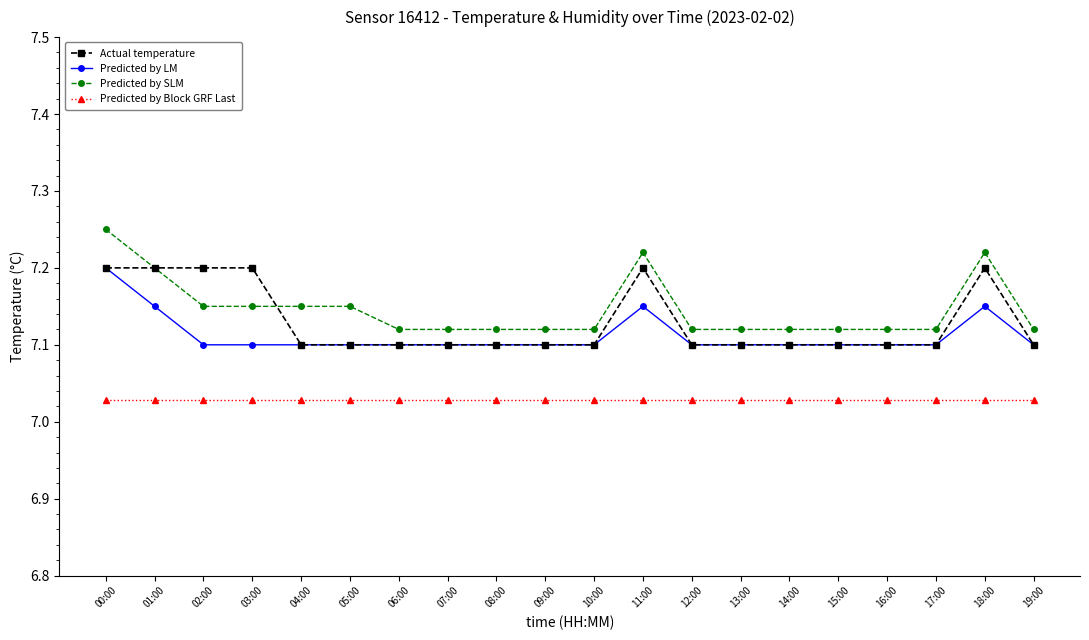

The value of Predicted by LM at 16:00 is 4.0. True or false?

False